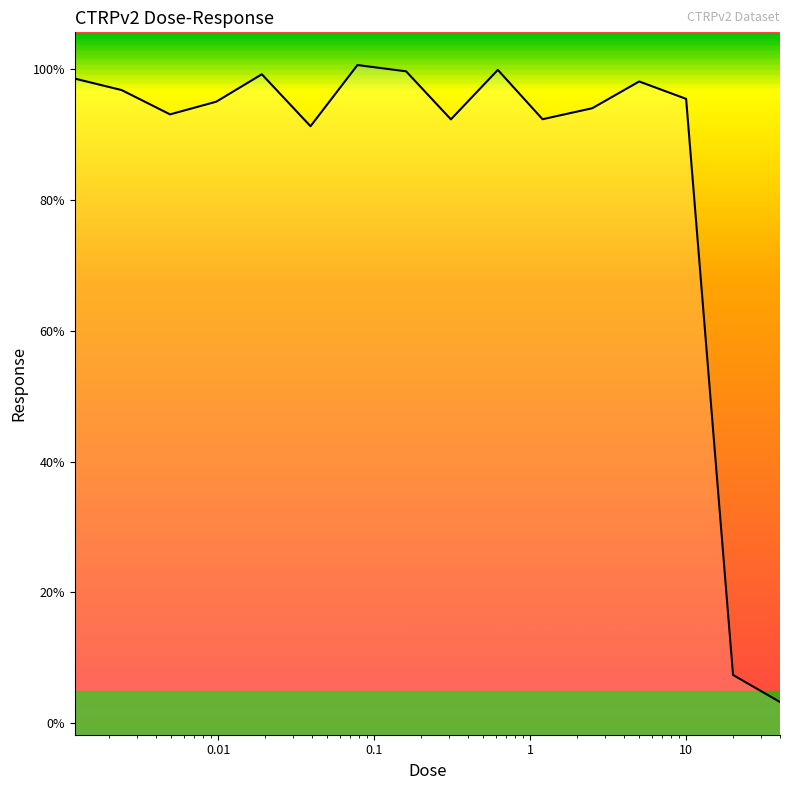

What is the difference between the maximum and minimum values?

97.4